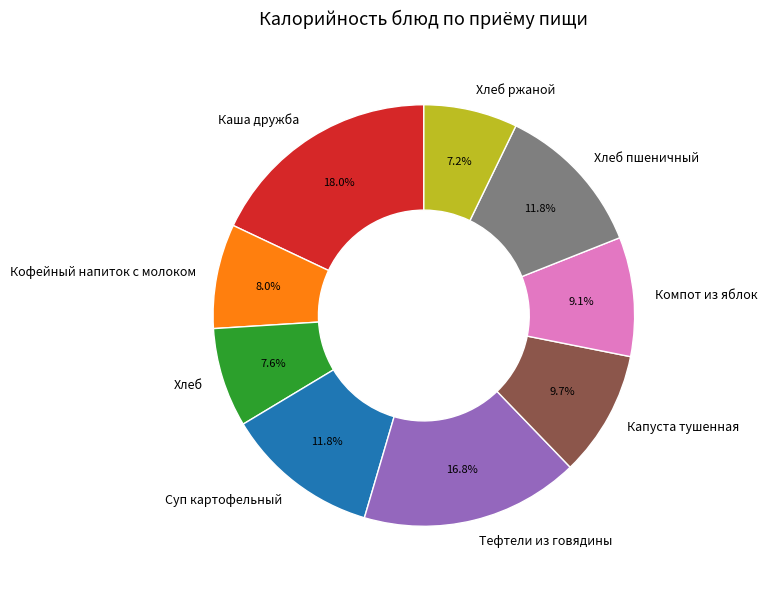

How many segments does this pie chart have?

9